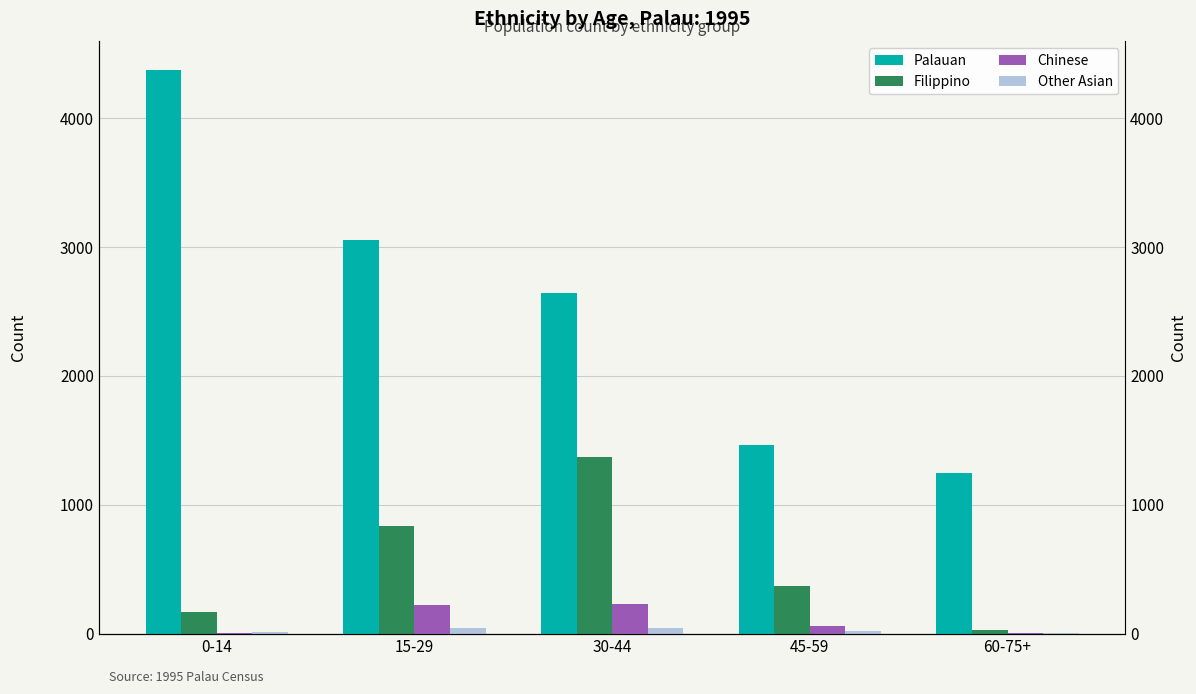

Which series changed the most between 45-59 and 60-75+?

Filippino